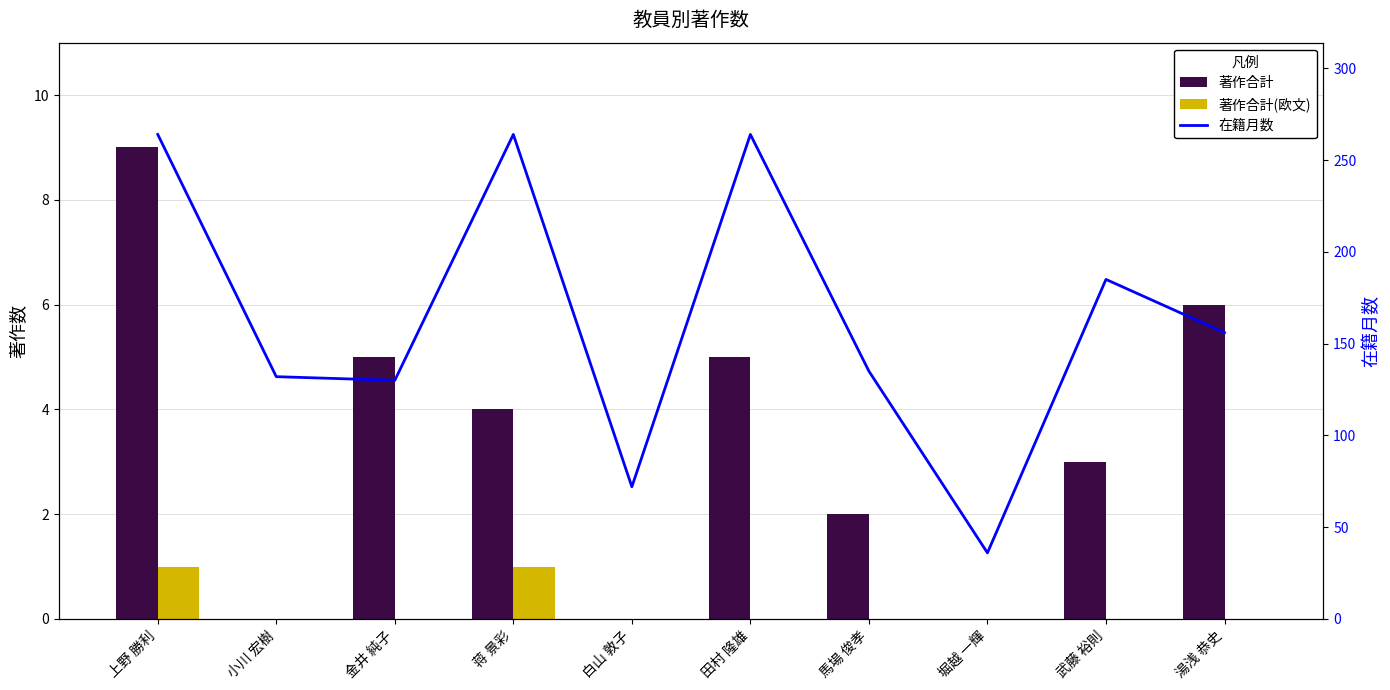

What is the difference between the maximum and minimum values in the 著作合計(欧文) series?

1